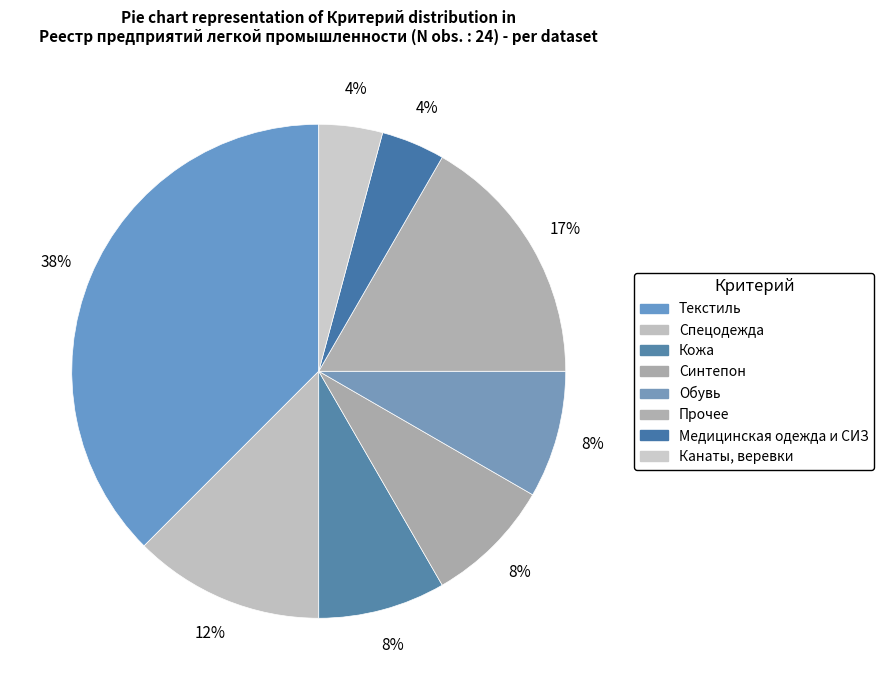

How many segments does this pie chart have?

8